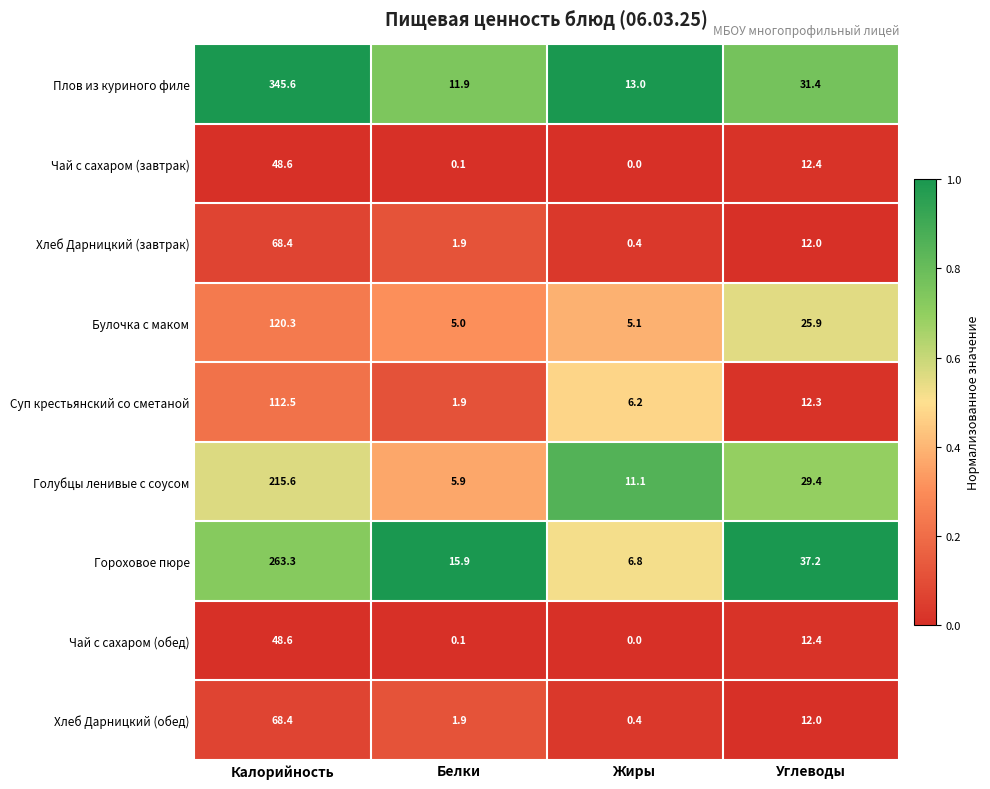

Between Жиры and Углеводы, which series saw the biggest shift?

Гороховое пюре